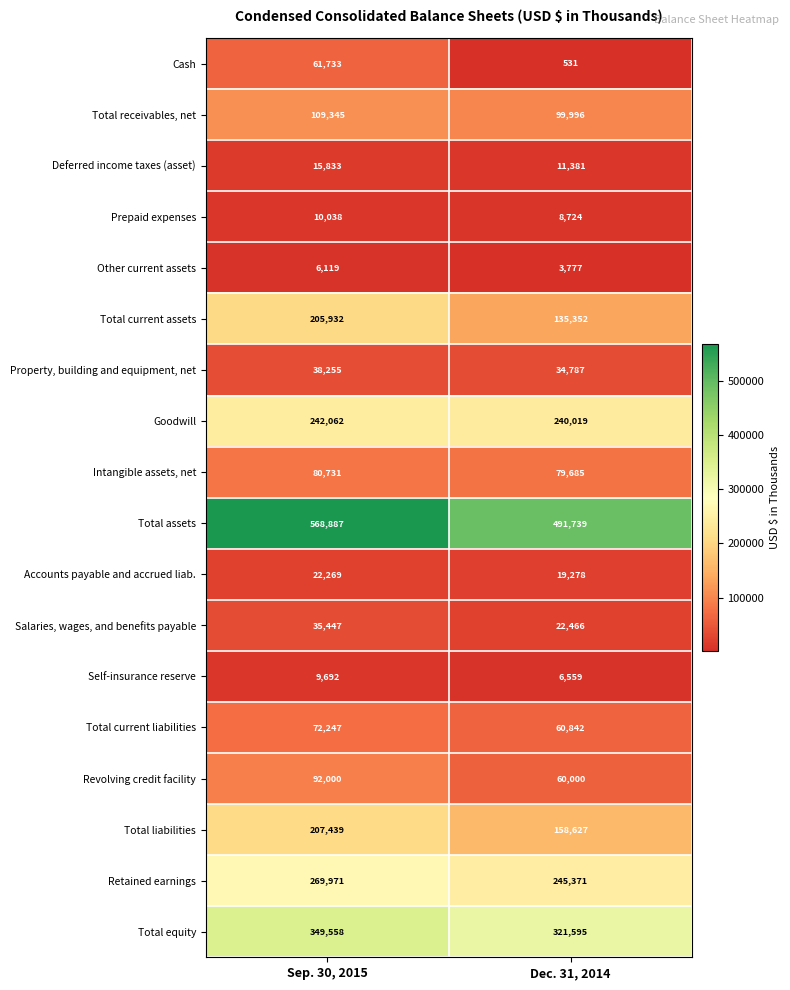

At which label is Total receivables, net closest to 104670?

Dec. 31, 2014